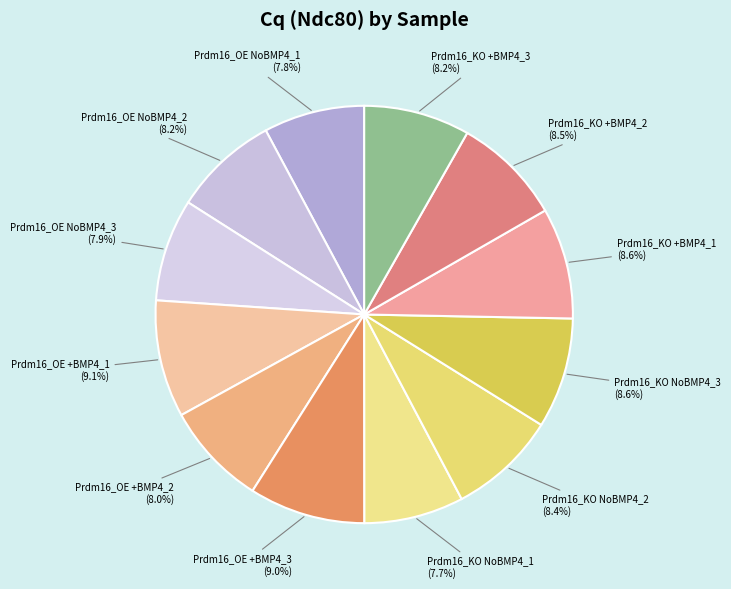

True or false: Prdm16_KO NoBMP4_2 accounts for 8% of the total.

True